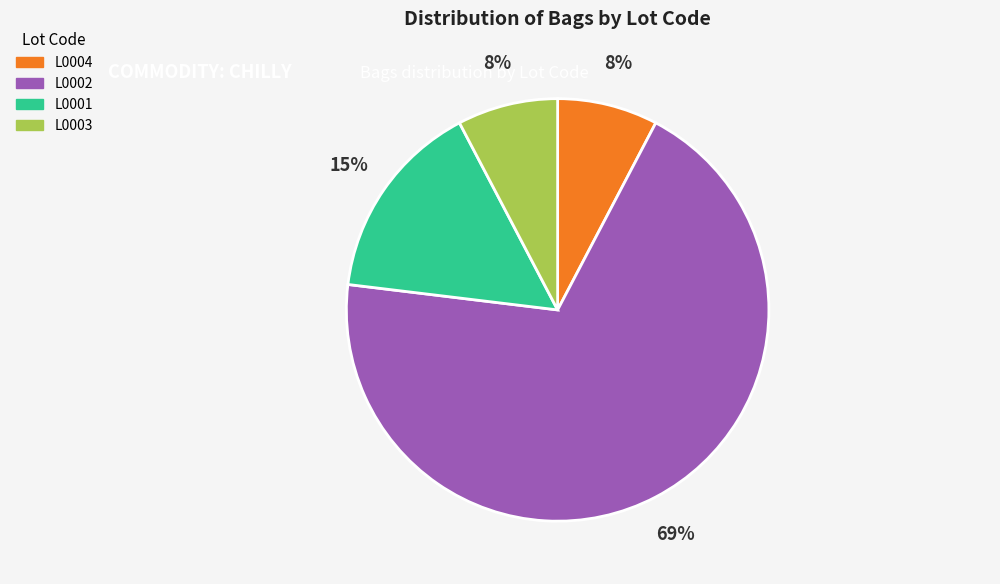

True or false: L0002 accounts for 57% of the total.

False